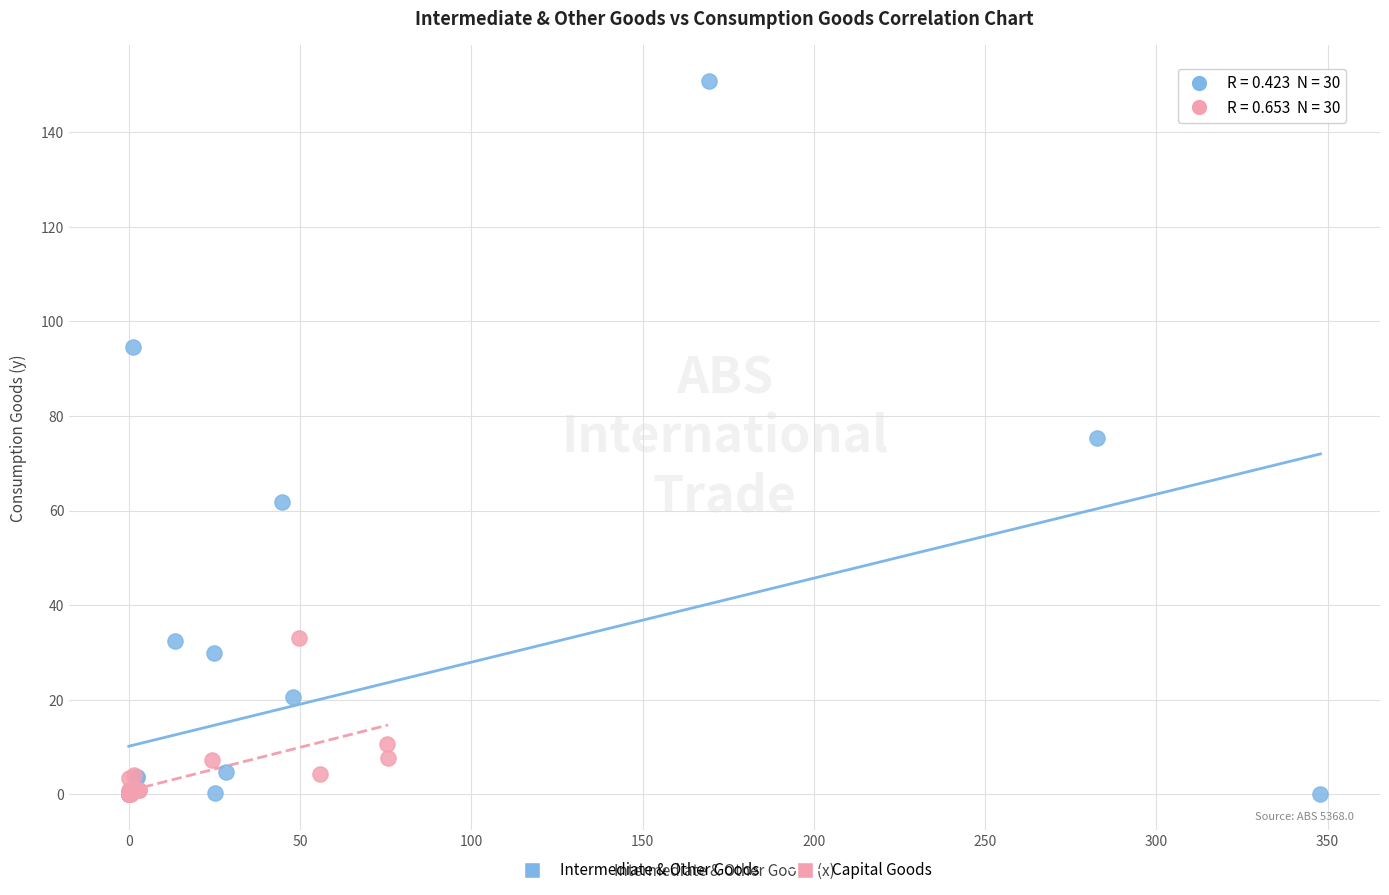

What are all the series names shown in the legend?

Intermediate & Other Goods, Capital Goods